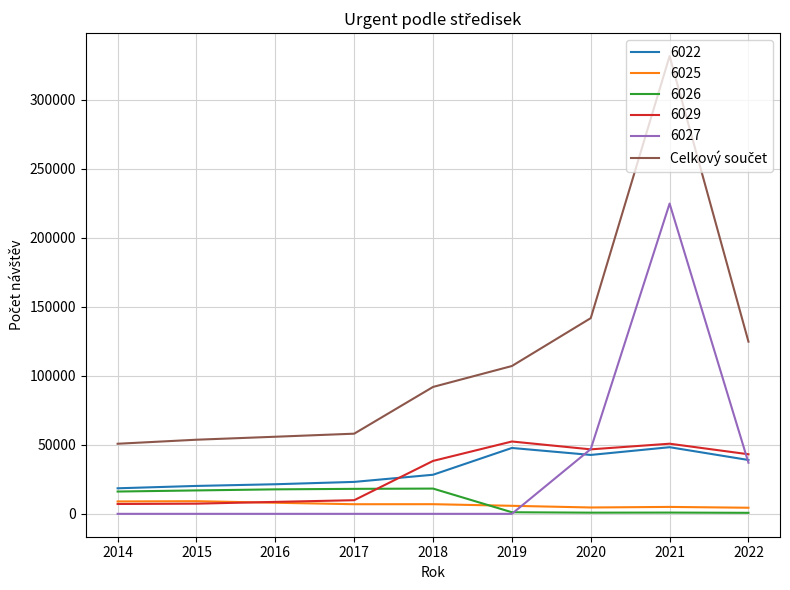

Count the number of data series in this chart.

6